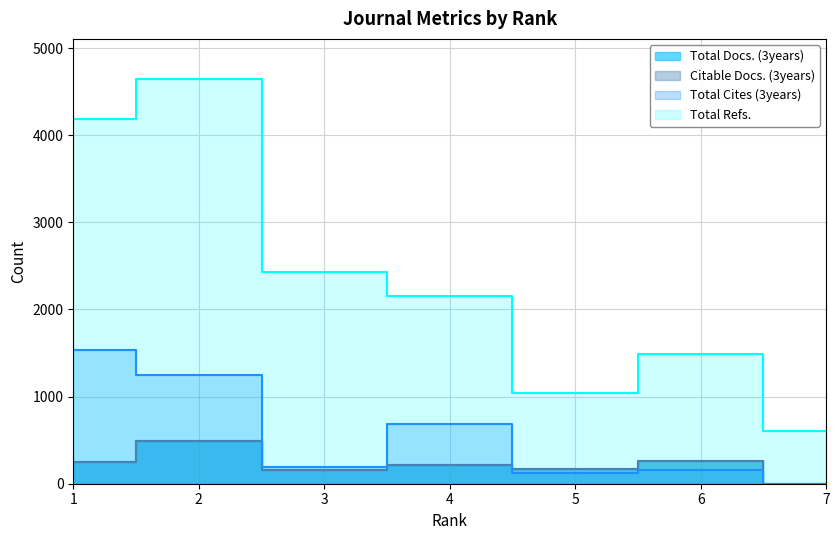

Reading left to right, extract all data points from this chart.

Total Docs. (3years): 1=254	2=495	3=156	4=216	5=164	6=258	7=0
Total Refs.: 1=4185	2=4641	3=2433	4=2149	5=1037	6=1487	7=608
Total Cites (3years): 1=1532	2=1252	3=190	4=686	5=127	6=156	7=0
Citable Docs. (3years): 1=253	2=495	3=156	4=214	5=164	6=258	7=0